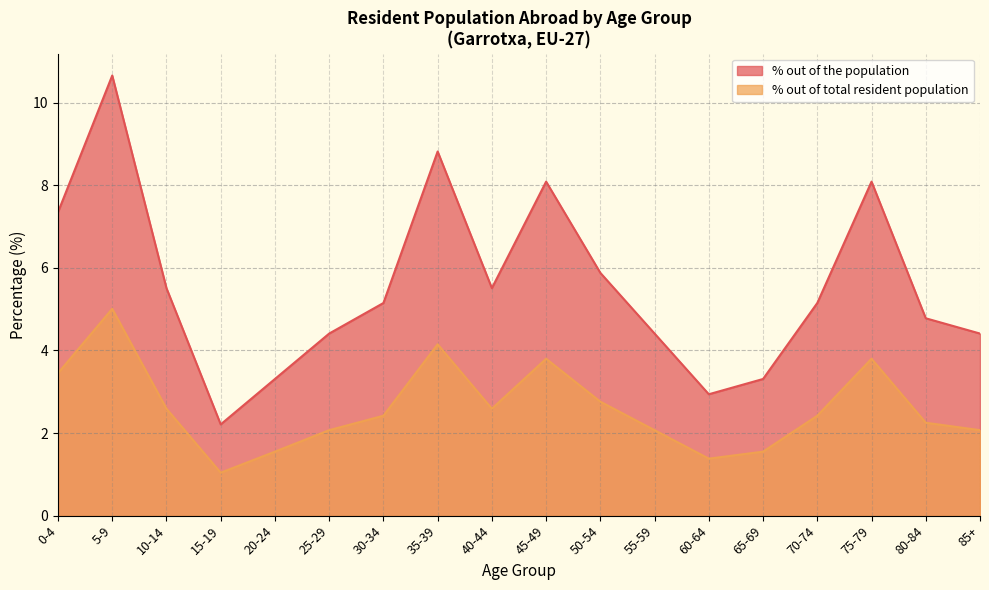

At which label is % out of the population closest to 6?

50-54